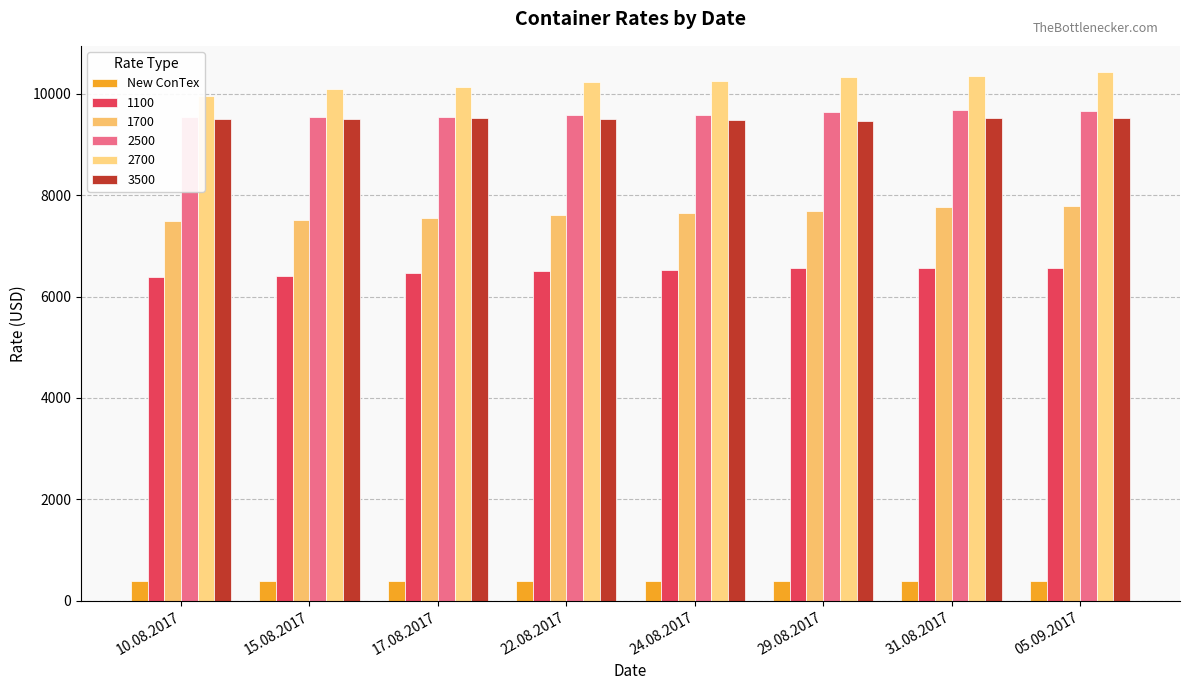

How many data points does each series have?

8